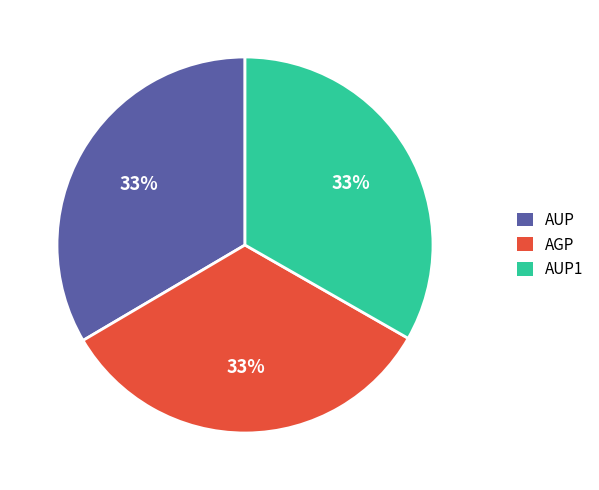

Is the sum of AUP1 and AUP greater than half?

Yes